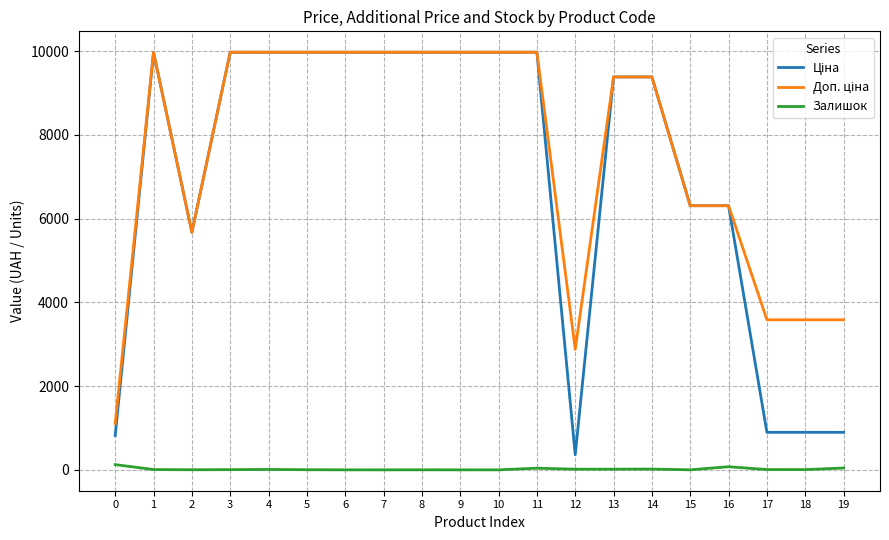

How many lines are shown in the chart?

3